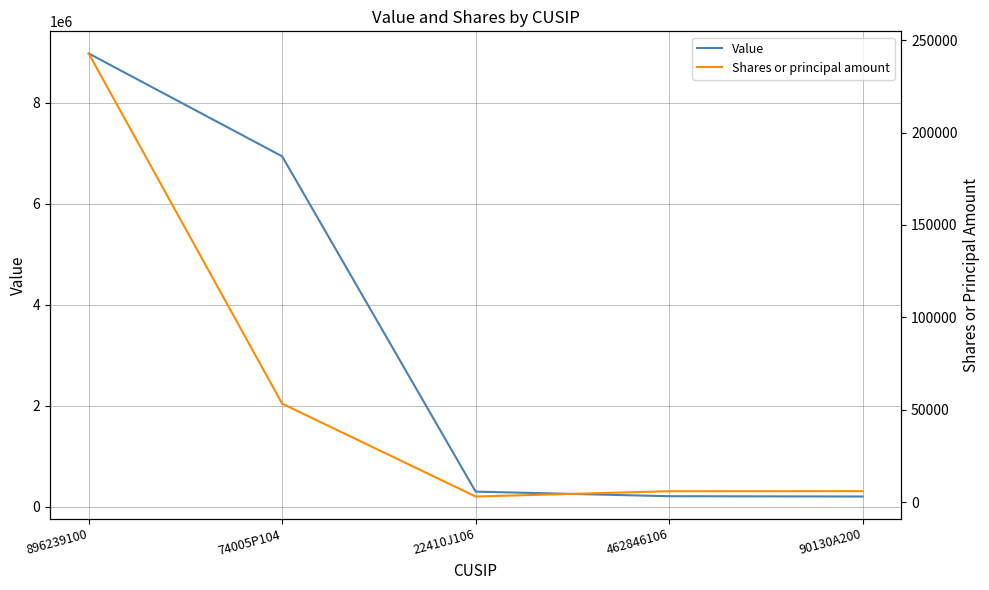

What is the total value across all series at 462846106?

212850